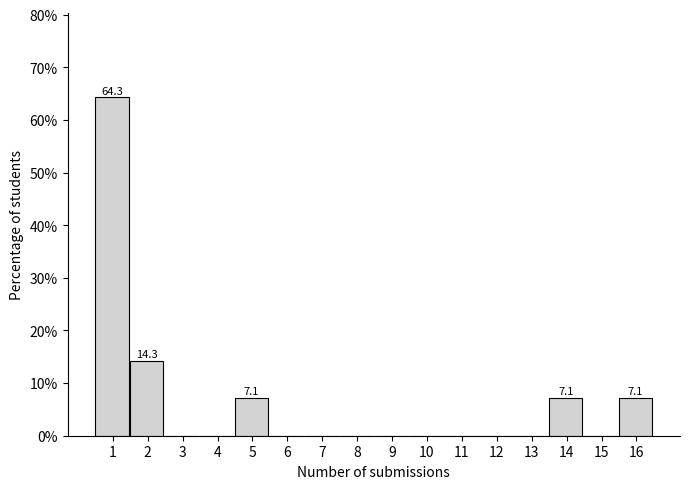

Reading left to right, transcribe all the data shown in this chart.

1=64.3	2=14.3	3=0.0	4=0.0	5=7.1	6=0.0	7=0.0	8=0.0	9=0.0	10=0.0	11=0.0	12=0.0	13=0.0	14=7.1	15=0.0	16=7.1